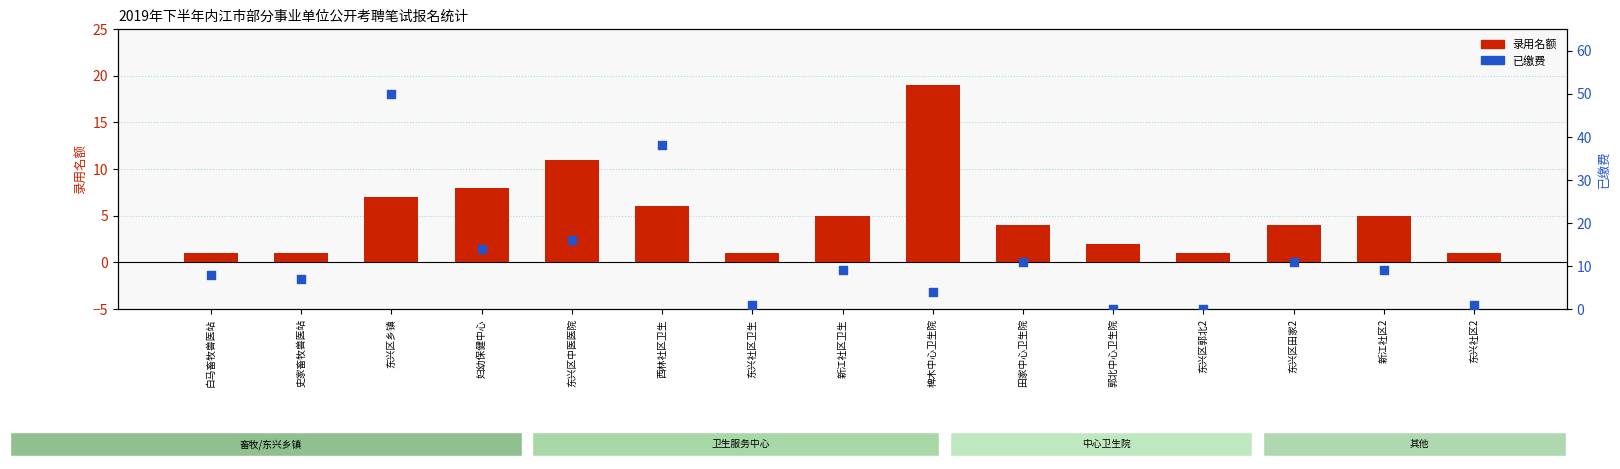

Which series reaches the maximum Y coordinate?

已缴费